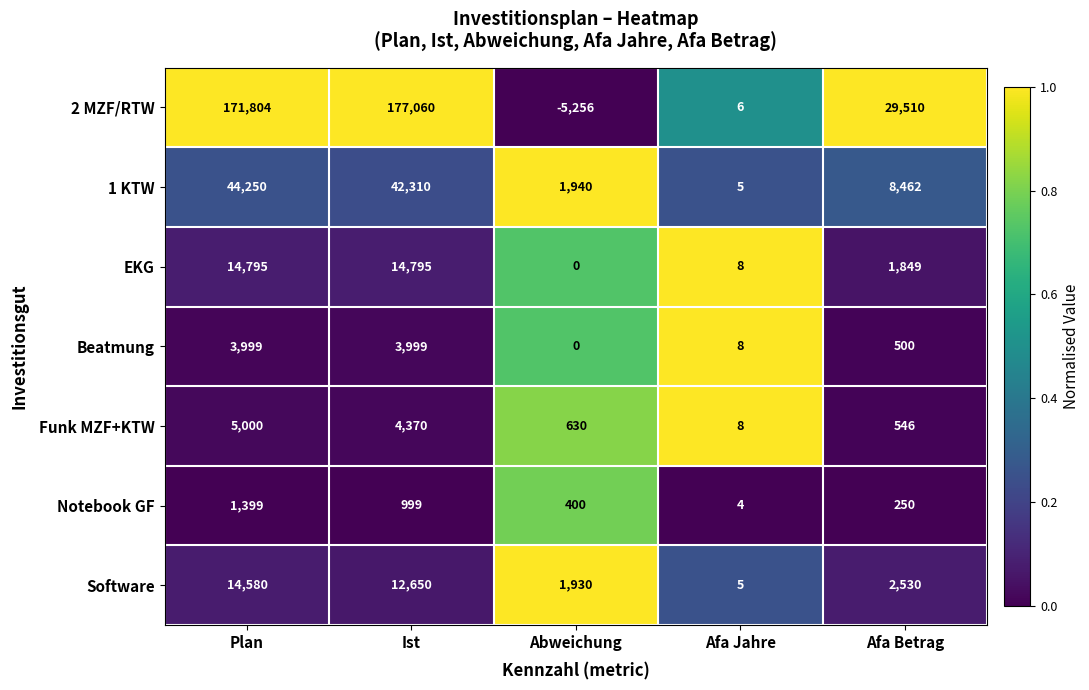

Is the value of Notebook GF at Afa Betrag greater than the value of 1 KTW at Plan?

No